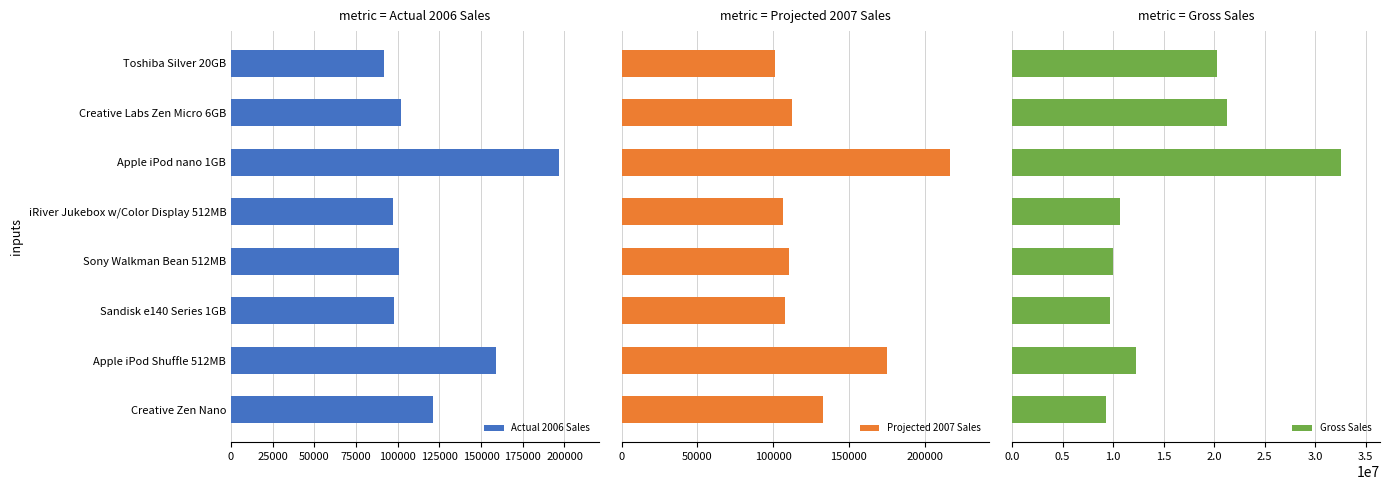

What is the difference between the second highest and minimum values in the Actual 2006 Sales series?

67200